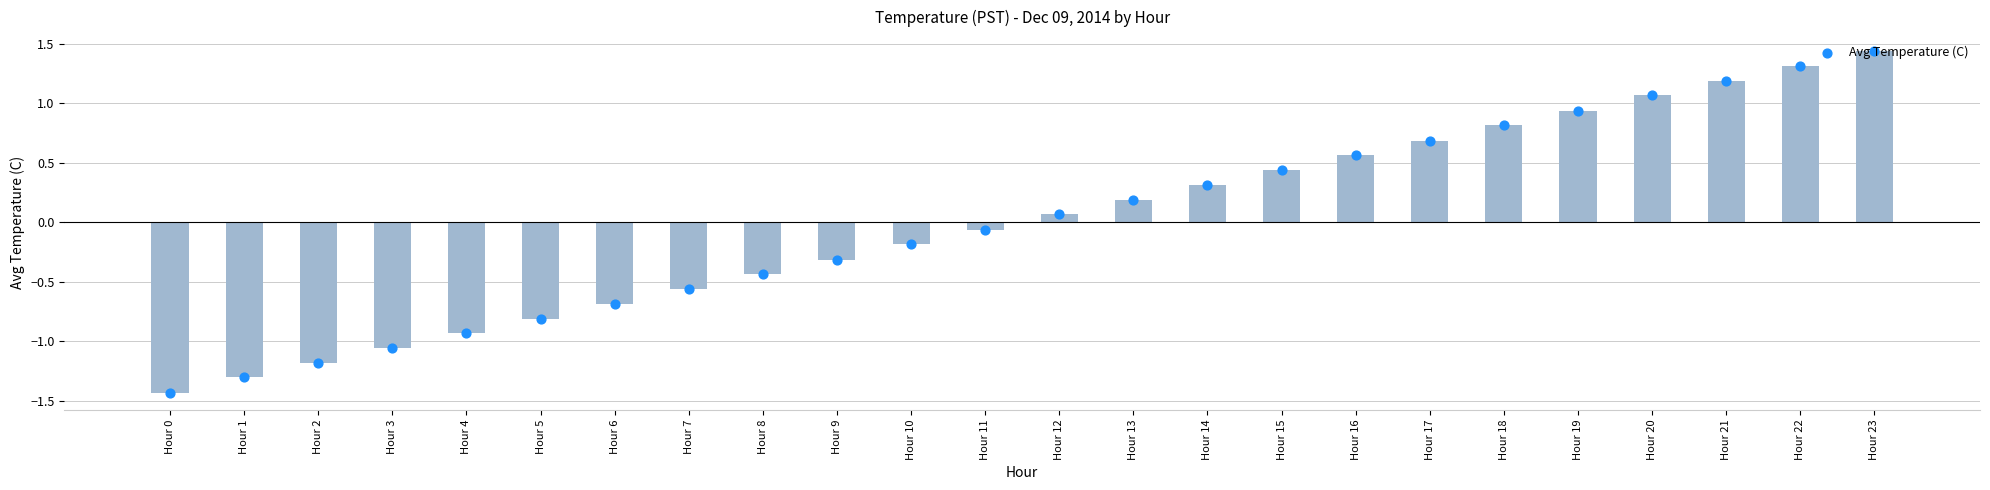

Between Hour 15 and Hour 16, which is larger?

Hour 16